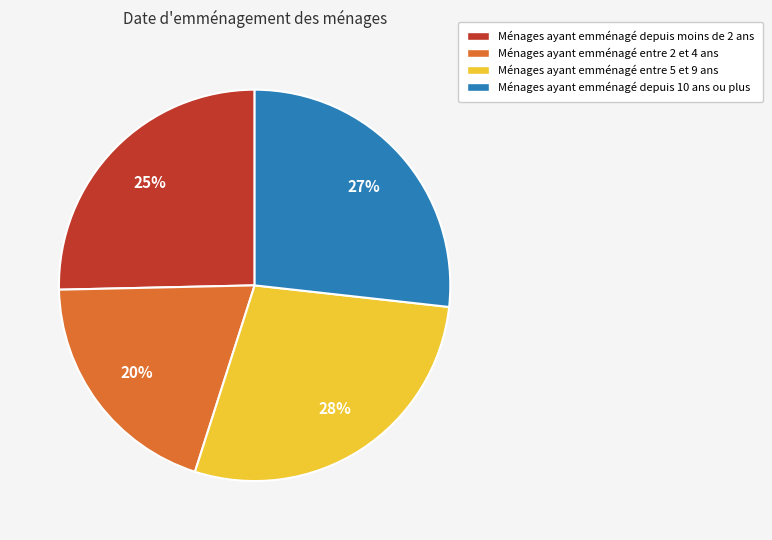

The Ménages ayant emménagé entre 5 et 9 ans slice represents 28% of the pie. True or false?

True